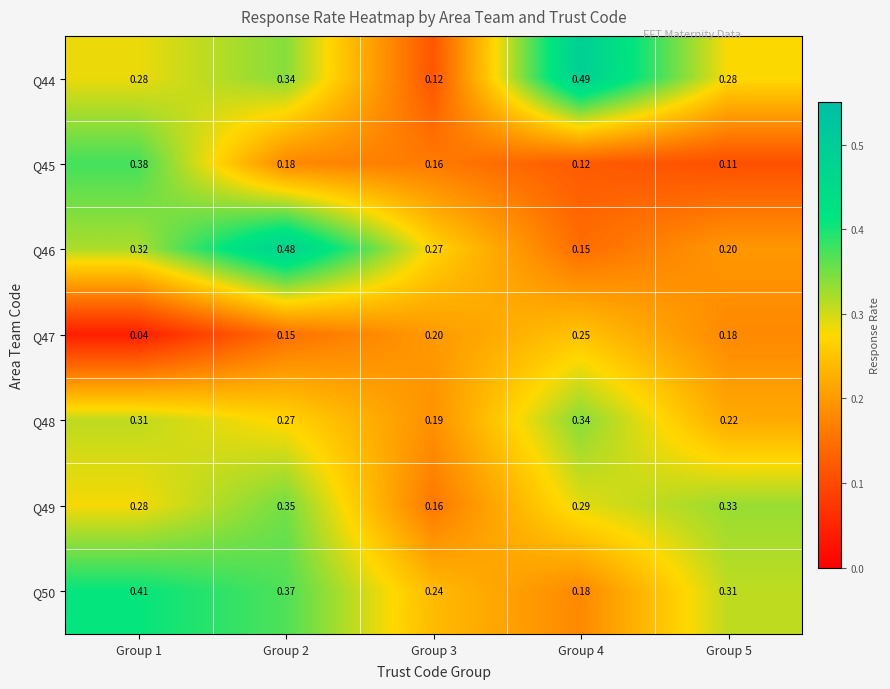

Which series has the largest range (max minus min)?

Q44